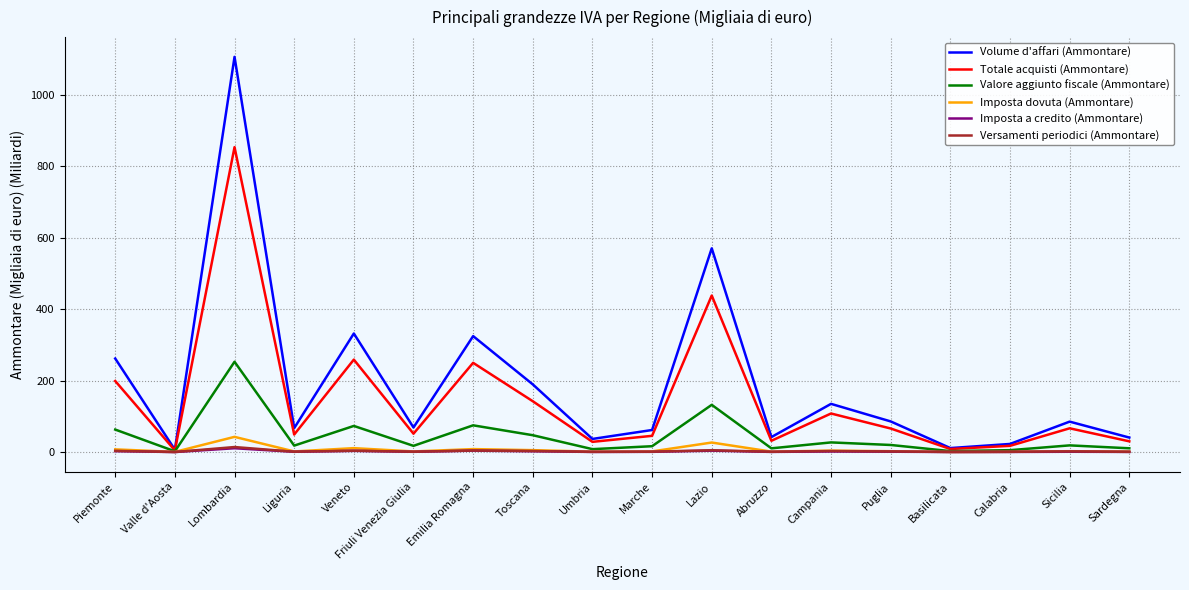

Which label corresponds to the largest value in the chart?

Lombardia